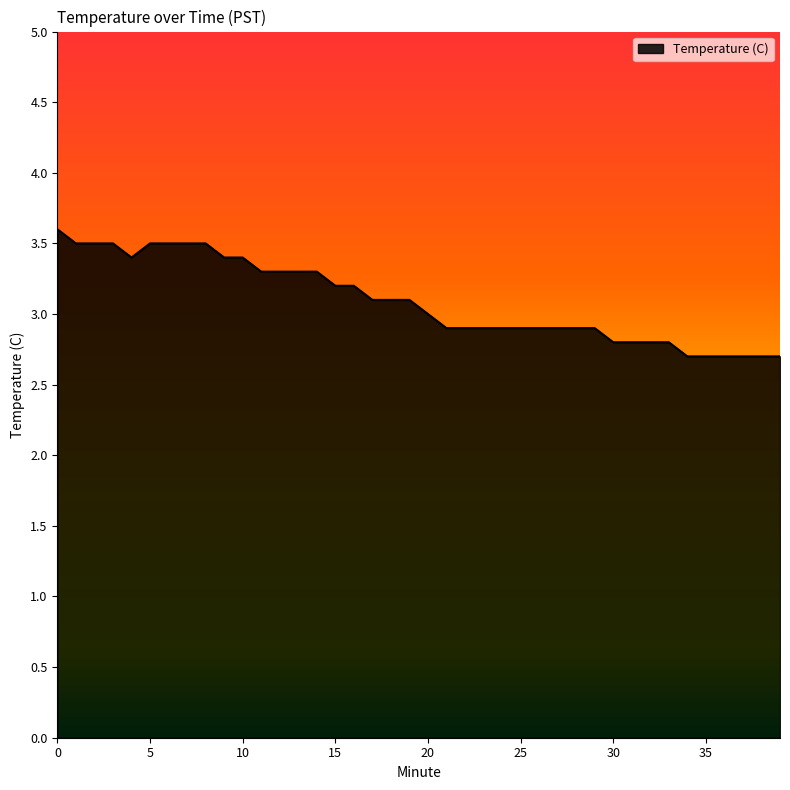

Reading left to right, what are all the values shown in this chart?

3.6	3.5	3.5	3.5	3.4	3.5	3.5	3.5	3.5	3.4	3.4	3.3	3.3	3.3	3.3	3.2	3.2	3.1	3.1	3.1	3.0	2.9	2.9	2.9	2.9	2.9	2.9	2.9	2.9	2.9	2.8	2.8	2.8	2.8	2.7	2.7	2.7	2.7	2.7	2.7